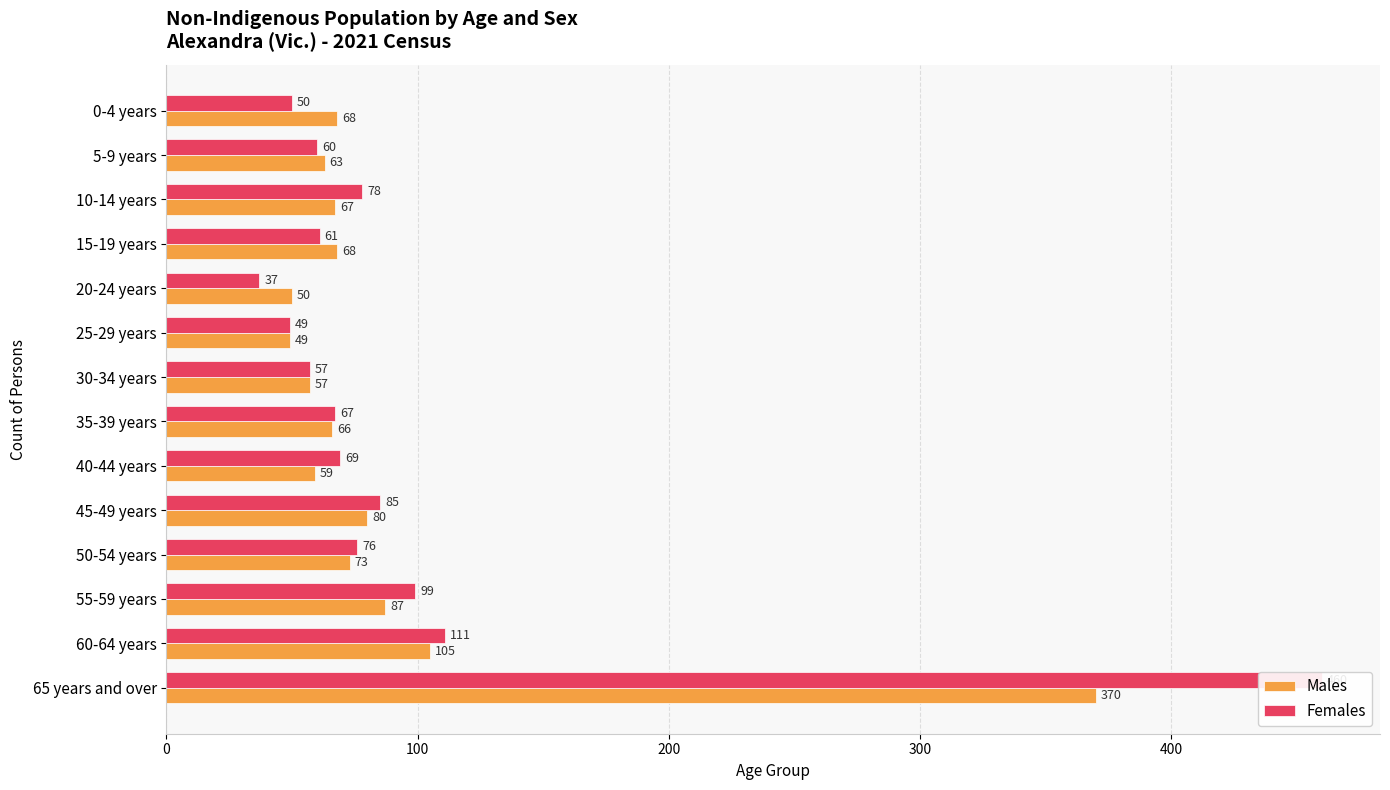

What is the maximum value shown in the chart?

460